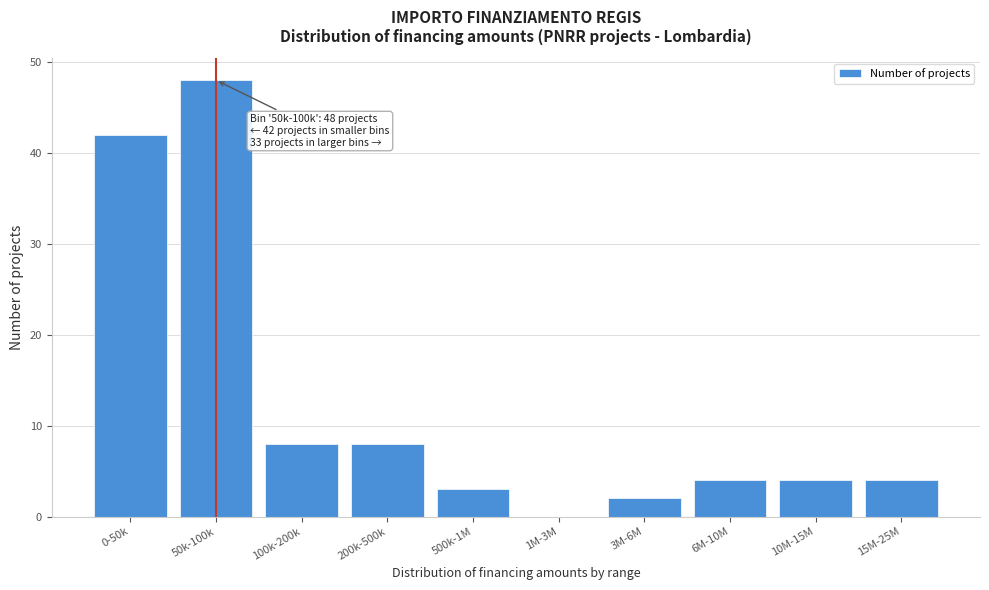

Reading left to right, list all the values displayed in this chart.

0-50k=42	50k-100k=48	100k-200k=8	200k-500k=8	500k-1M=3	1M-3M=0	3M-6M=2	6M-10M=4	10M-15M=4	15M-25M=4